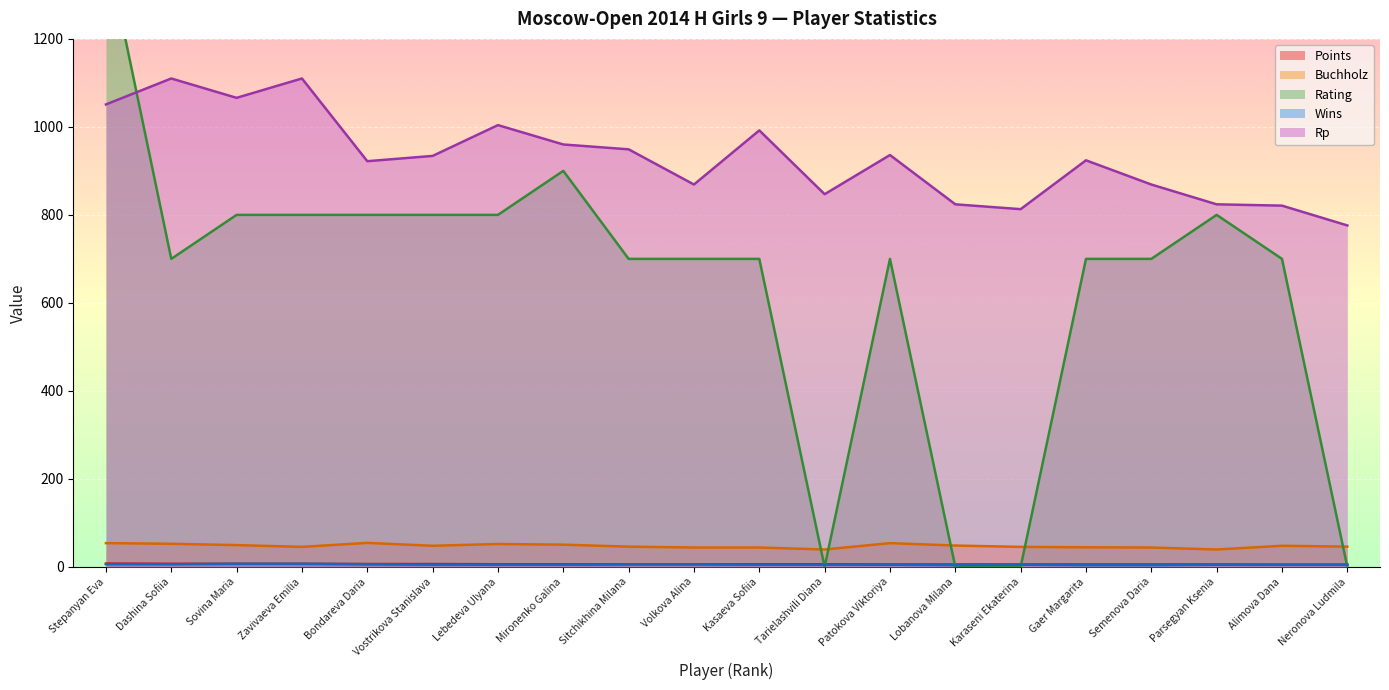

True or false: Points and Buchholz cross at least once.

False